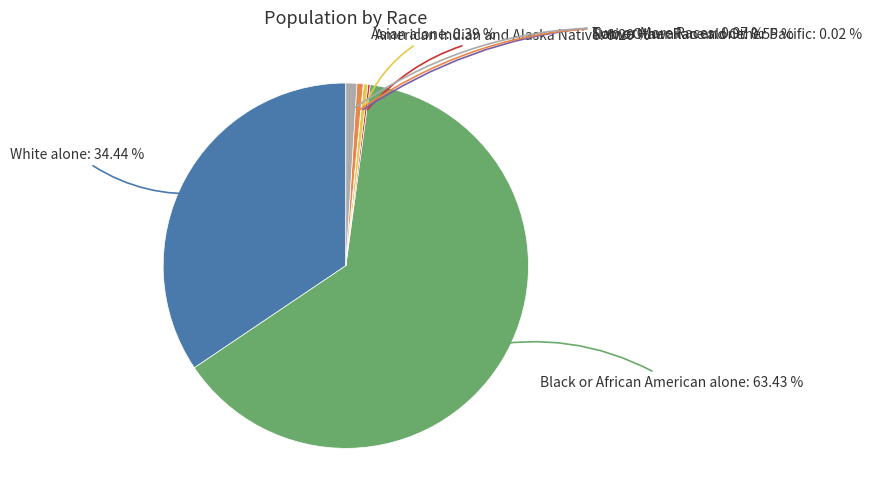

Does any single category account for the majority?

Yes